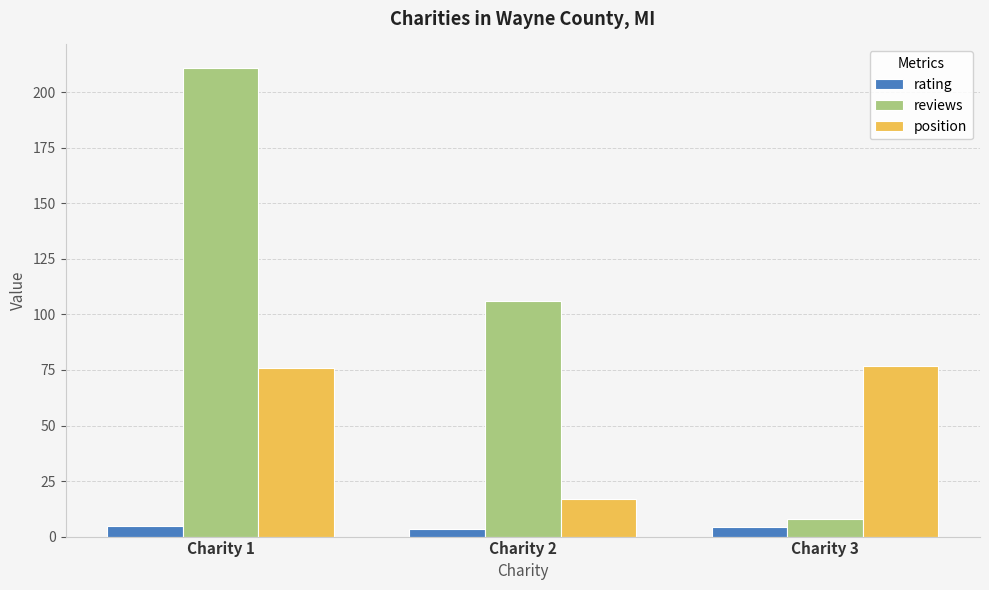

The rating series shows 4.5 at Charity 3. True or false?

True